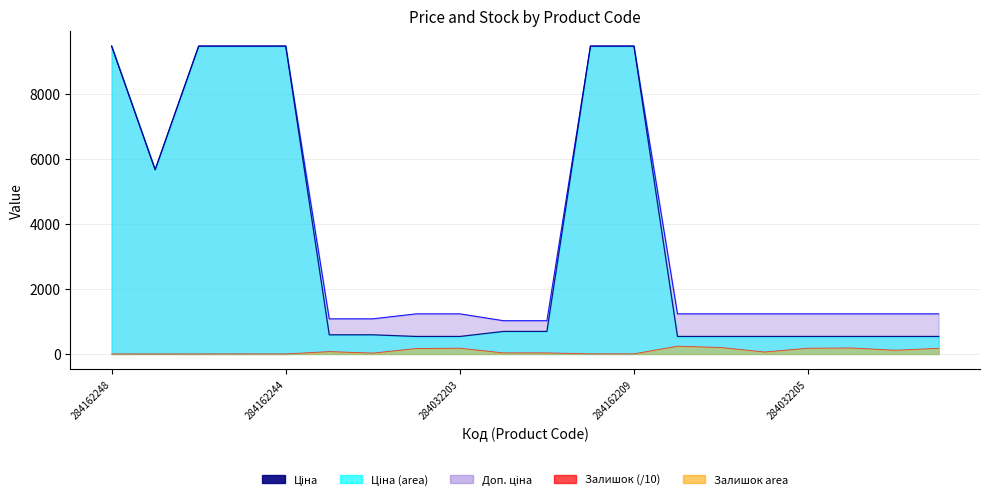

What is the difference between the Доп. ціна values at 284162245 and 284032207?

8244.7